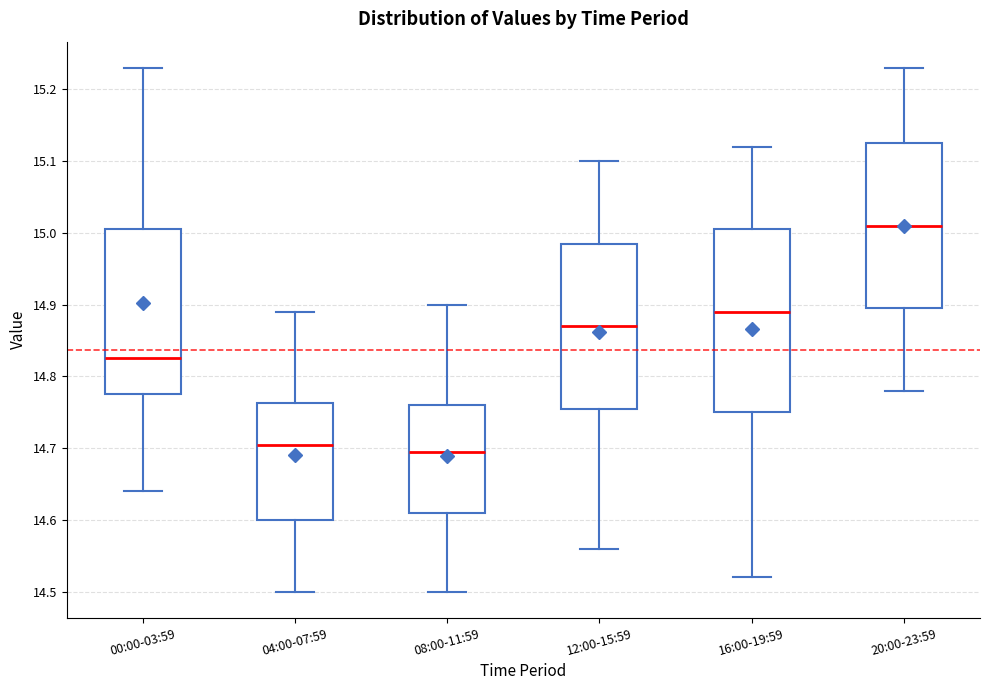

Where is the upper edge of the box for 16:00-19:59 on the y-axis? The values are not printed on the chart, so give them approximately, as read against the axis.

15.01